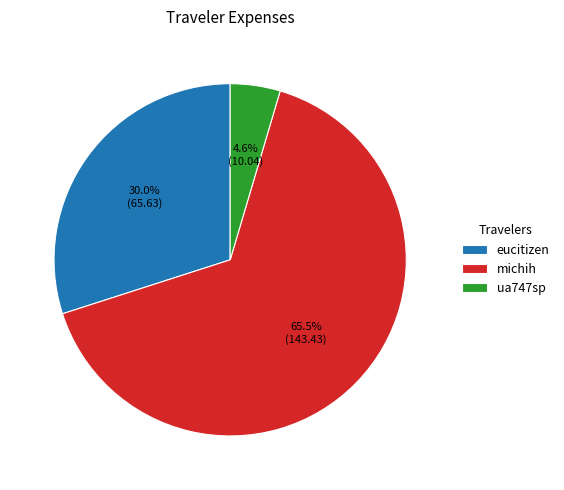

Combined, what portion of the pie is eucitizen and michih?

95.4%